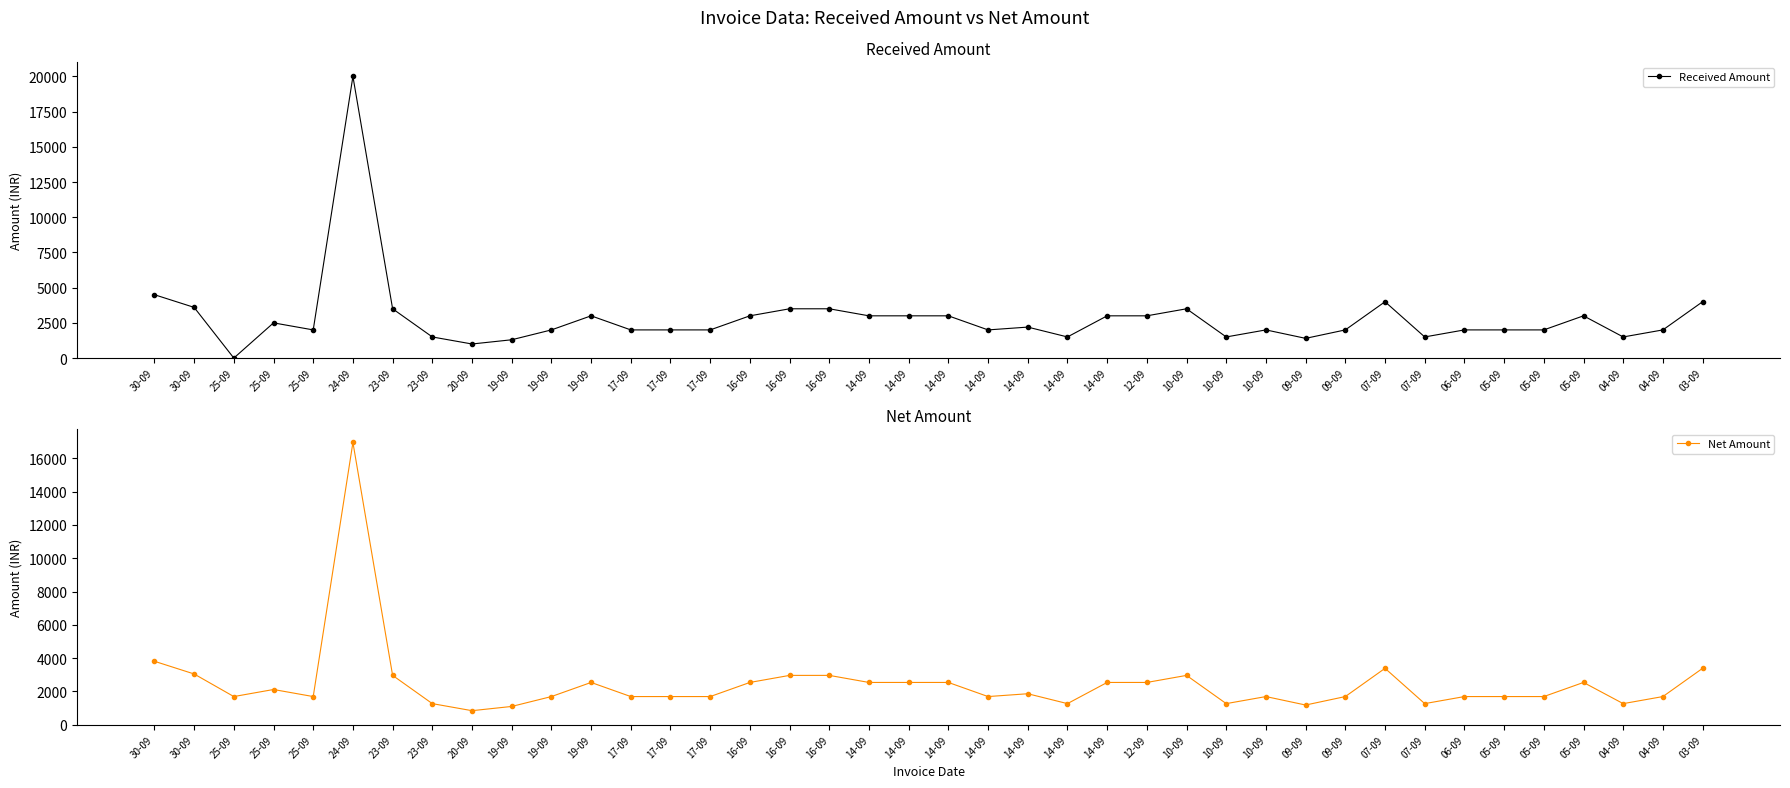

What is the sum of all Received Amount values?

114000